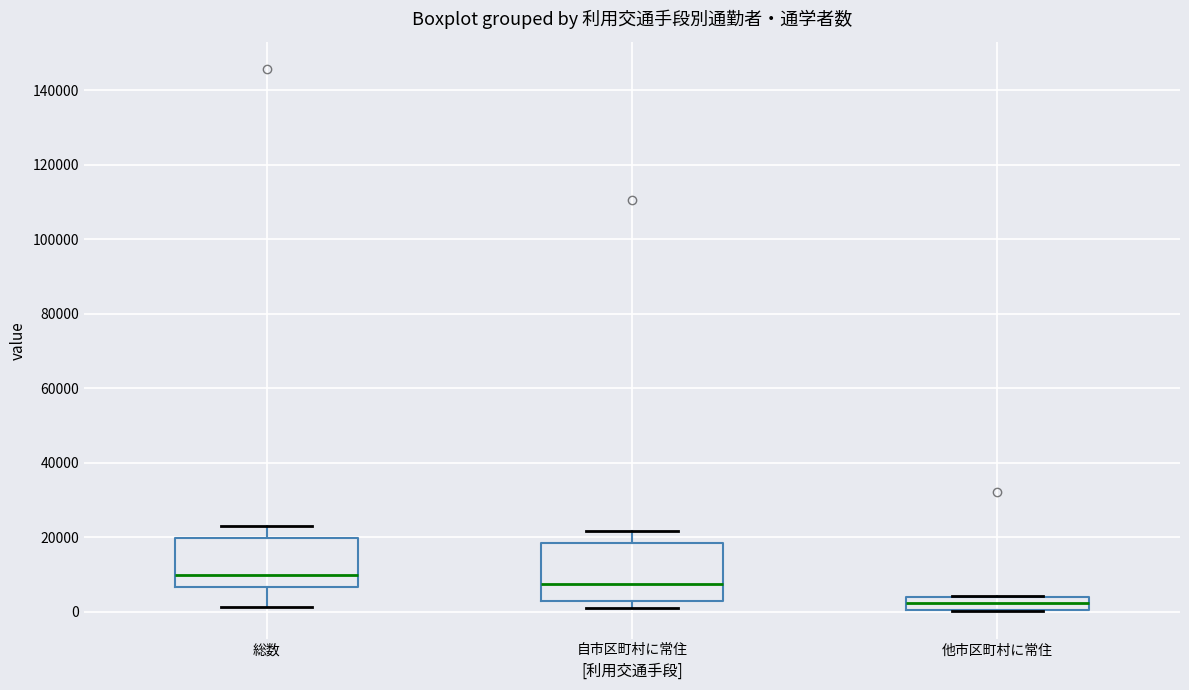

Where does the upper whisker of the box for 自市区町村に常住 end on the y-axis? The values are not printed on the chart, so give them approximately, as read against the axis.

22000